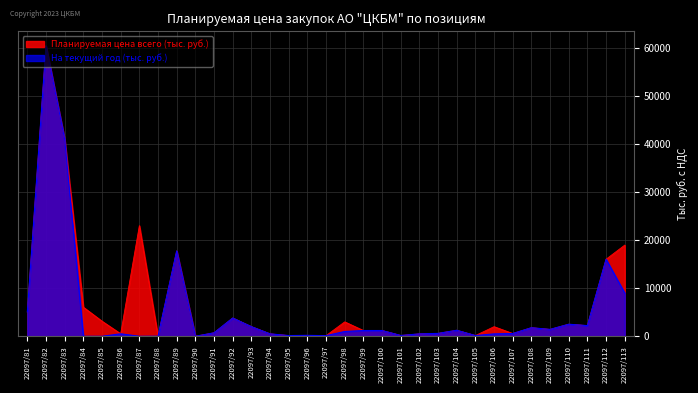

At which label does Планируемая цена всего (тыс. руб.) reach its minimum?

22097/90